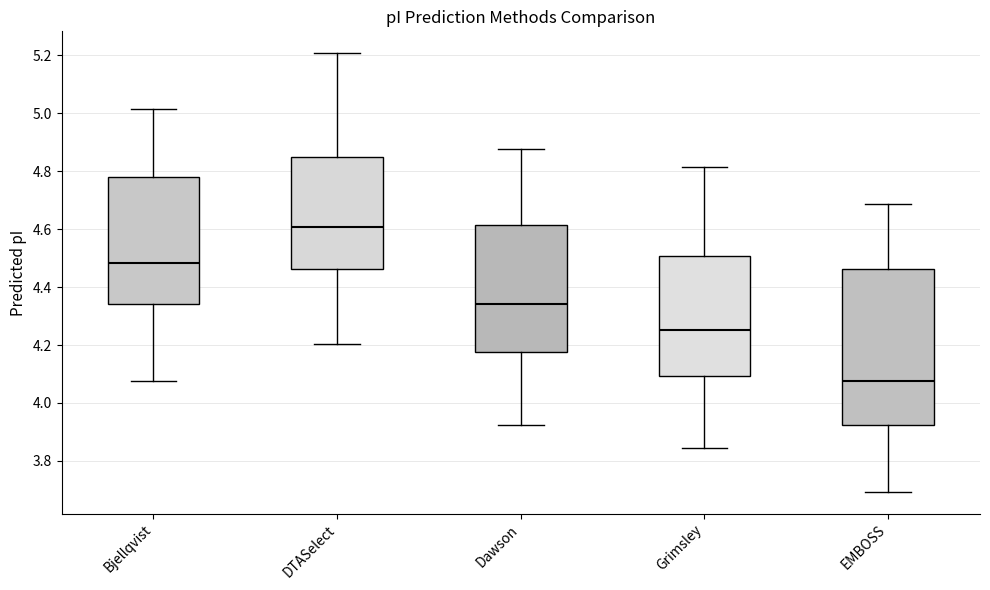

Which box is the tallest, from its lower edge to its upper edge?

EMBOSS